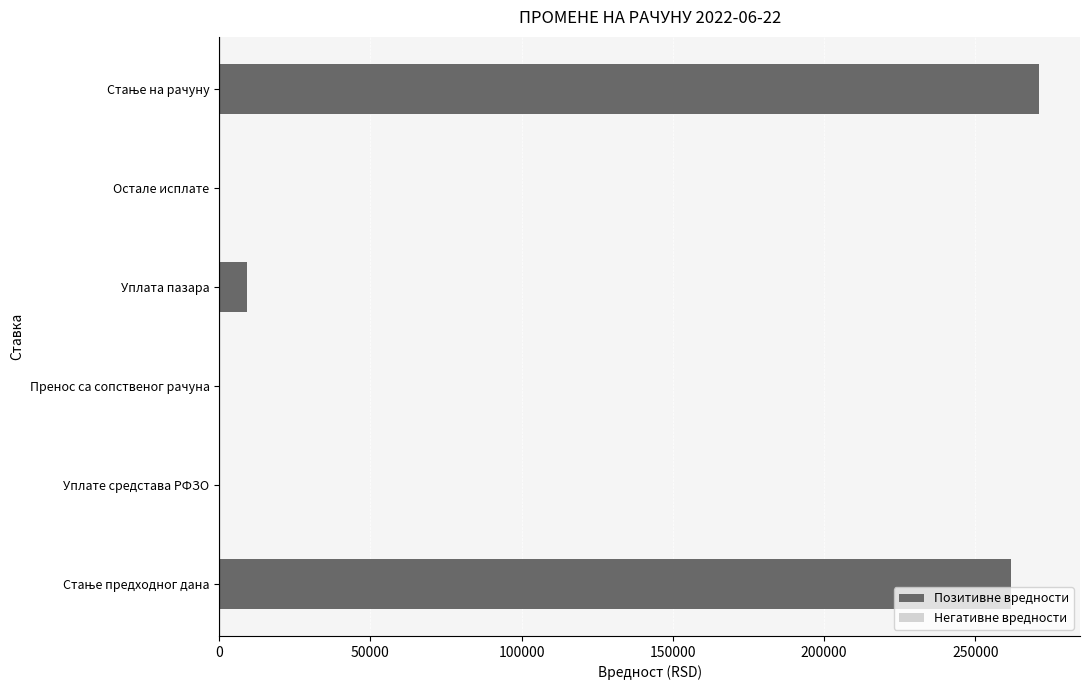

What is the sum of all values?

542197.2